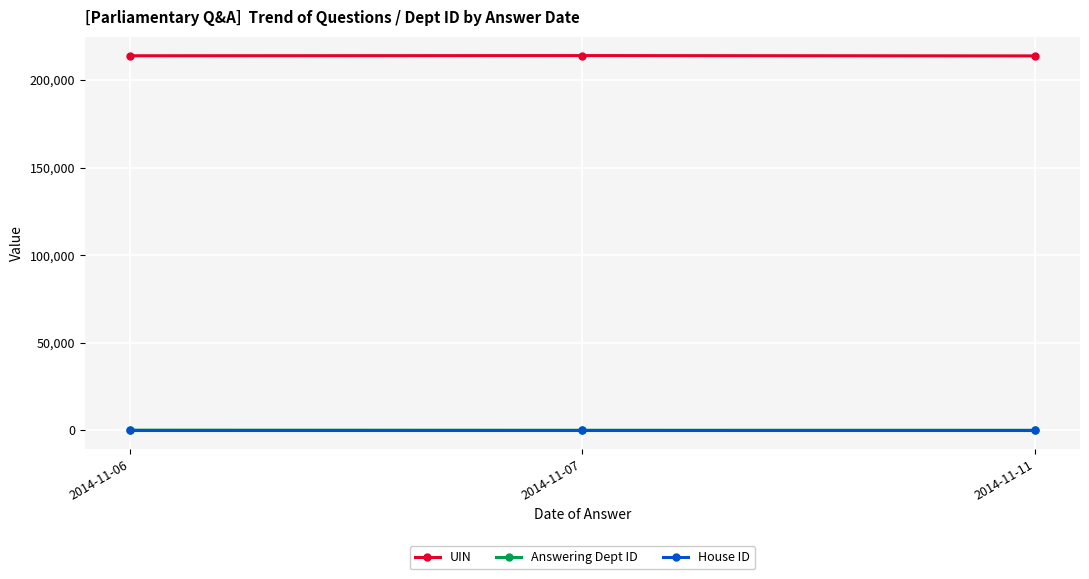

At how many categories does at least one series exceed 9222?

3